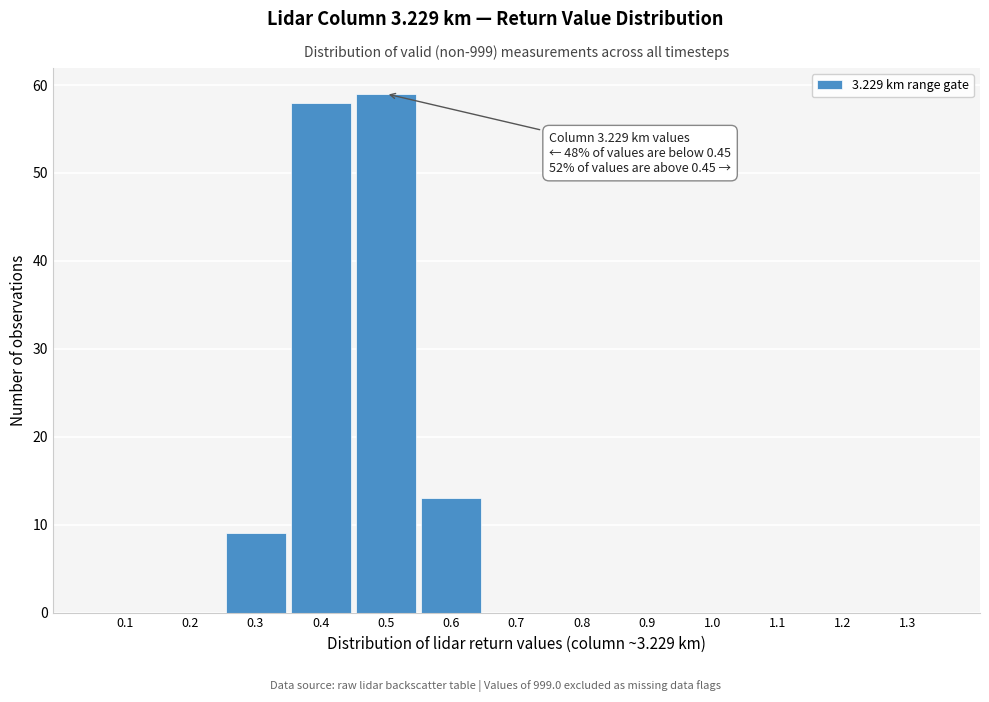

Which range on the x-axis has the tallest bar?

0.45 to 0.55